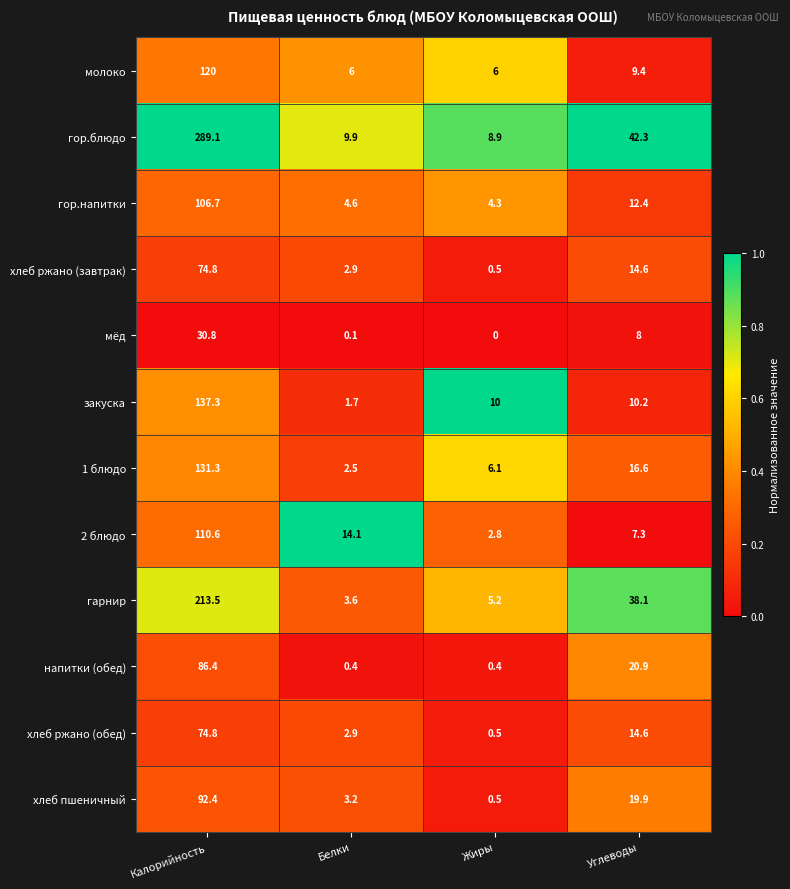

What is the total value across all series at Углеводы?

214.3